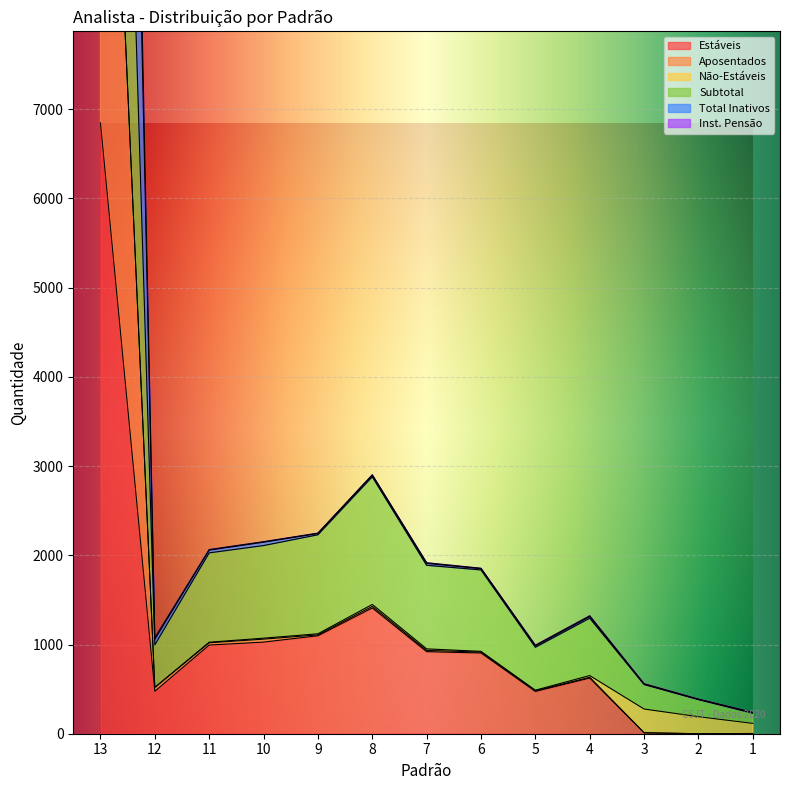

The value of Estáveis at 12 is 475. True or false?

True